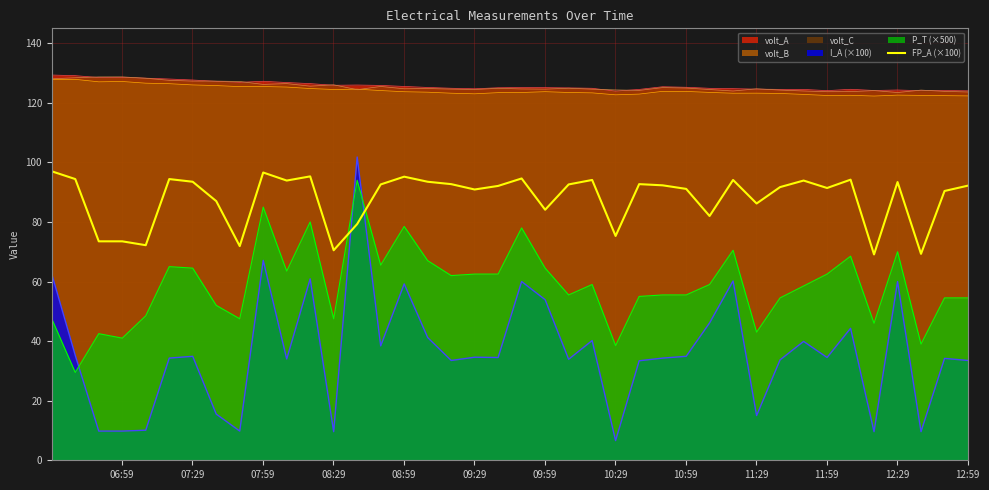

How many data points are less than 92?

18